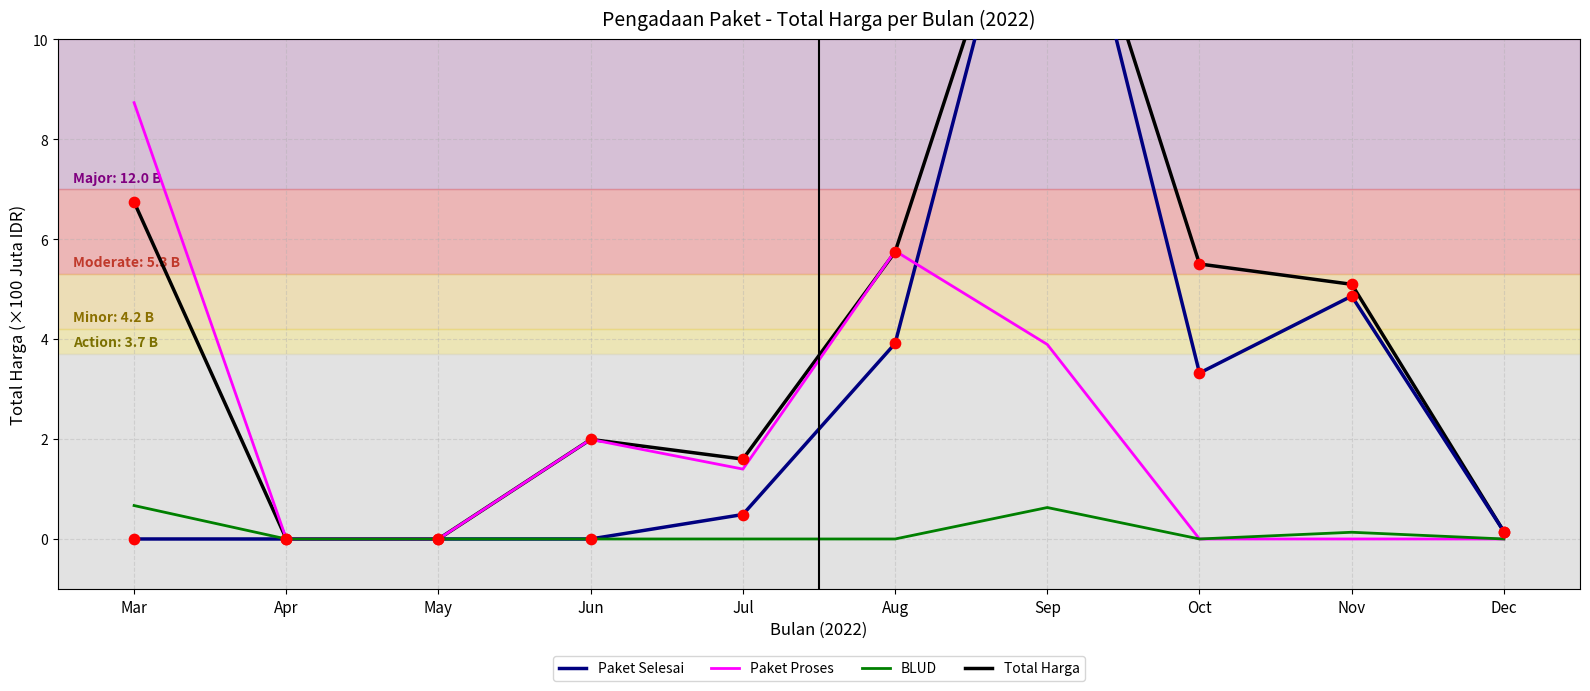

Which series has the largest Y range (max minus min)?

Paket Selesai